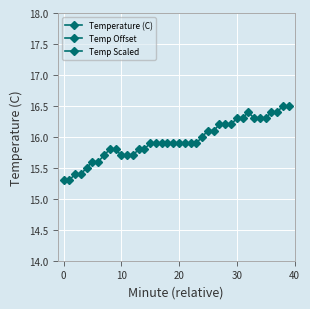

True or false: Temperature (C) has a value of 16.1 at 26.

True